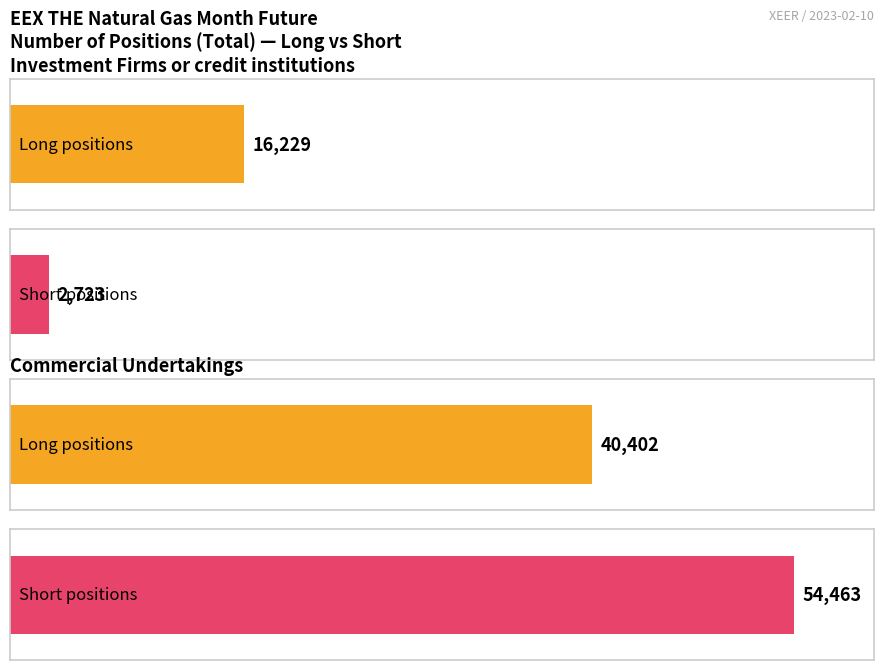

How many bars are there in each group?

2